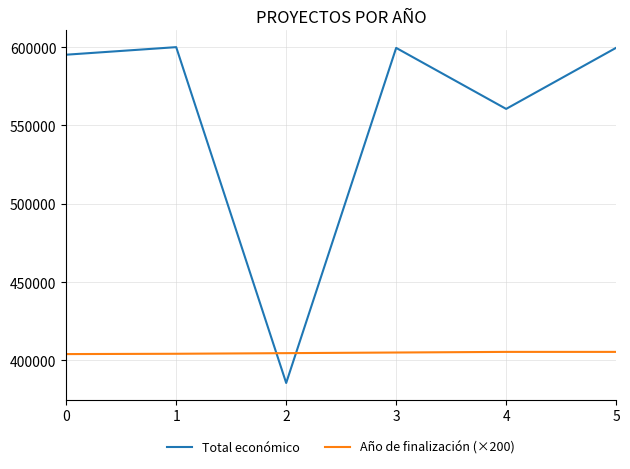

True or false: Total económico and Año de finalización (×200) intersect in this chart.

True